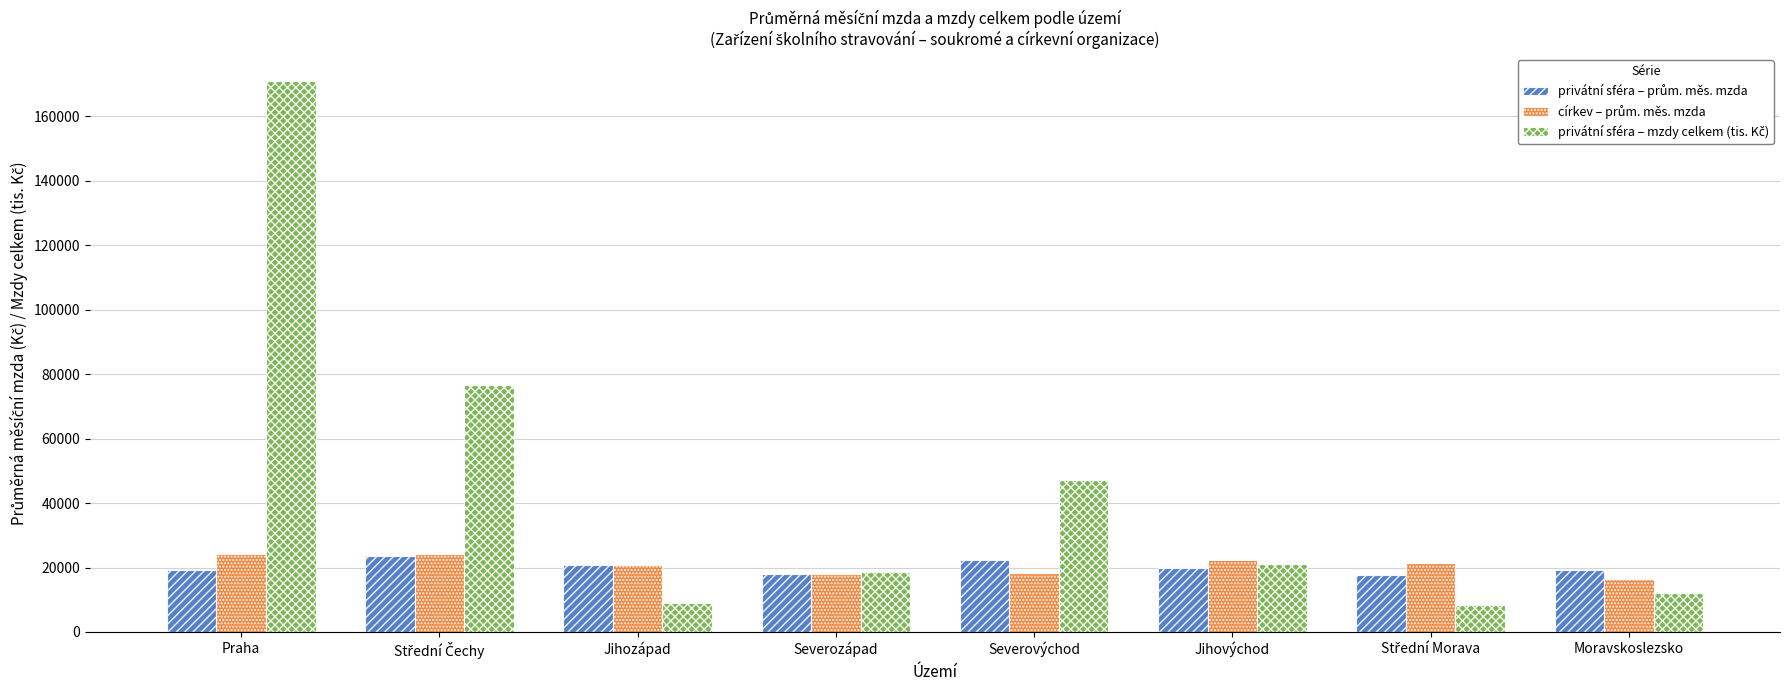

What is the total value across all series at Jihozápad?

50759.8